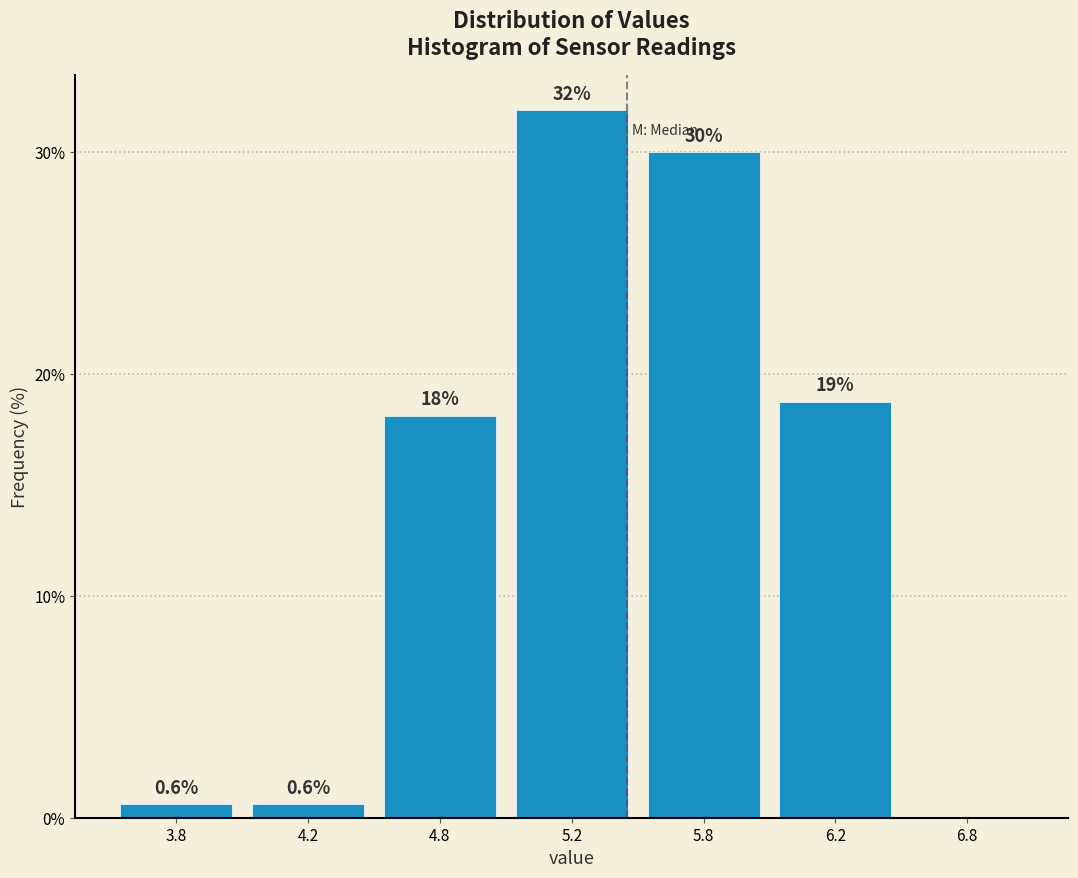

Reading left to right, list all the values displayed in this chart.

3.8=0.6	4.2=0.6	4.8=18.1	5.2=31.9	5.8=30.0	6.2=18.8	6.8=0.0